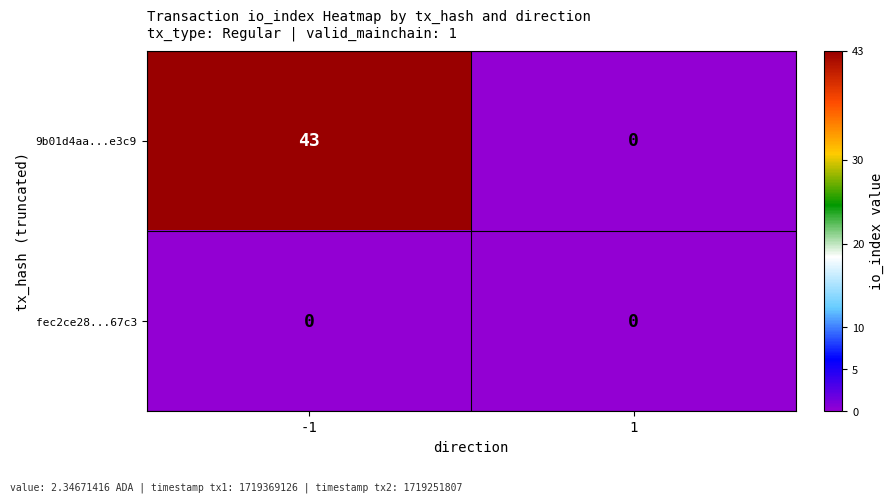

Count the number of categories in the chart.

2